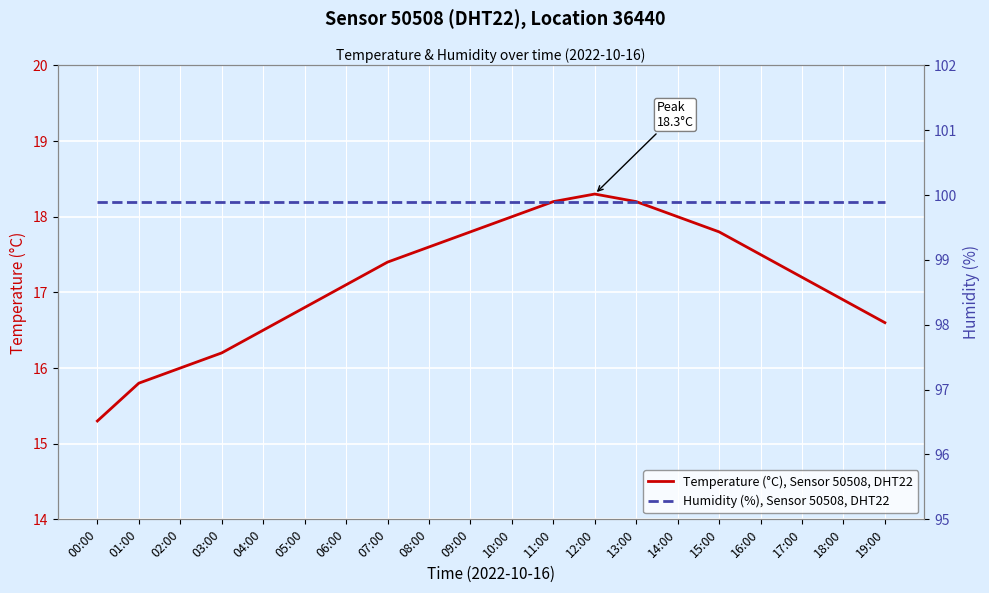

At how many categories does at least one series exceed 69?

20